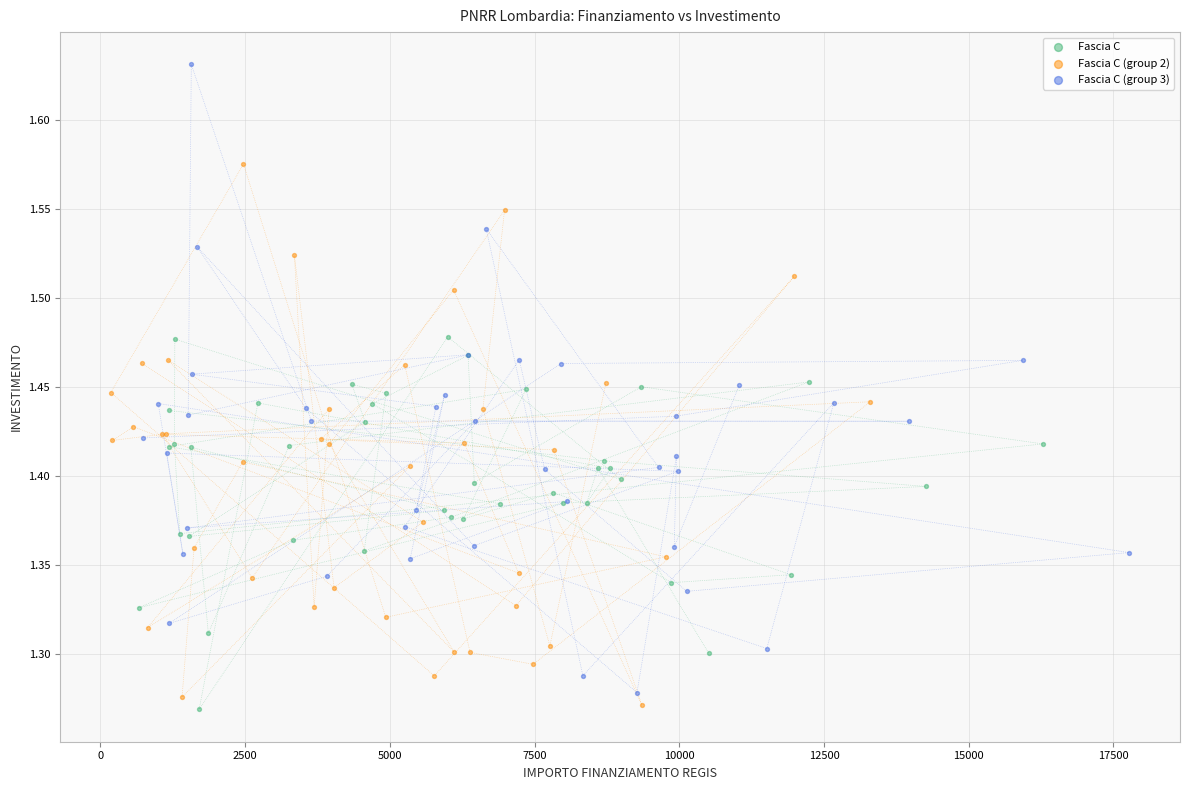

Which series reaches the maximum Y coordinate?

Fascia C (group 3)